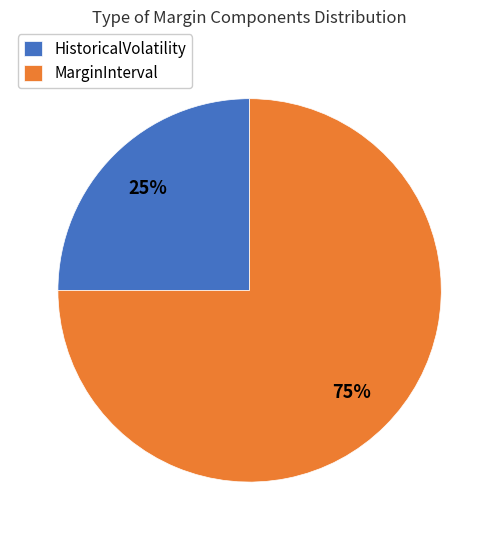

What is the ratio of the value at HistoricalVolatility to the value at MarginInterval?

0.3